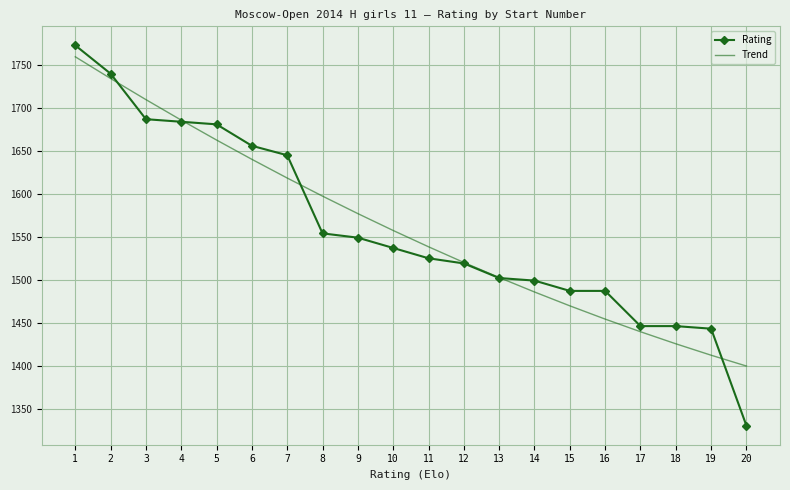

What is the difference between the second highest and second lowest values in the Trend series?

322.3